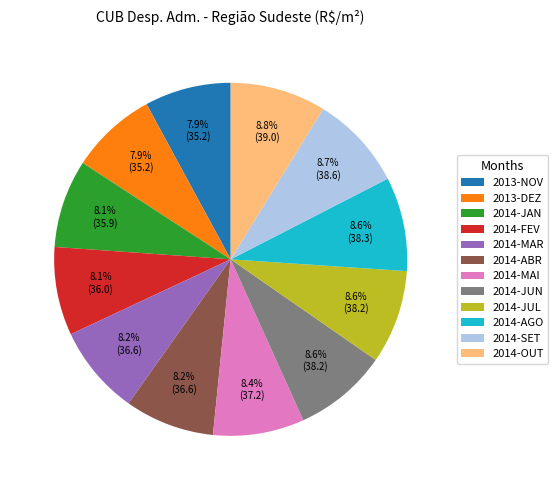

What portion of the pie excludes 2014-OUT?

91.2%